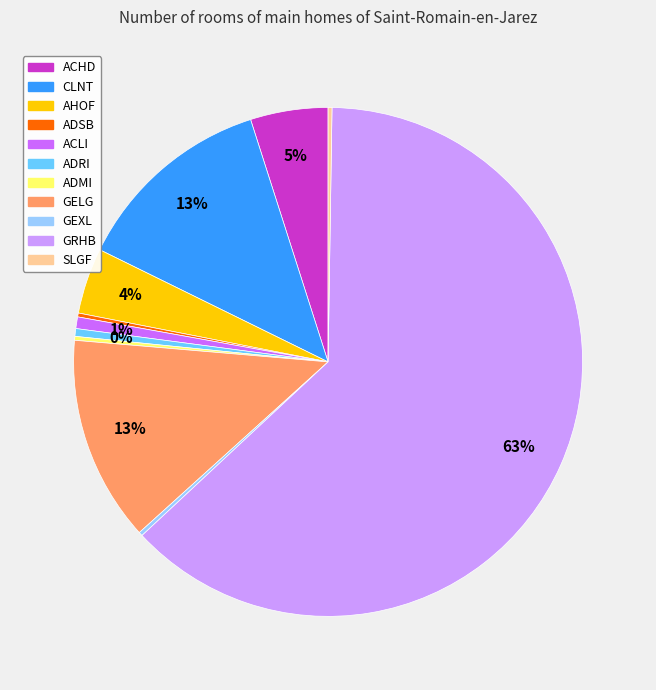

Which category accounts for the majority?

GRHB